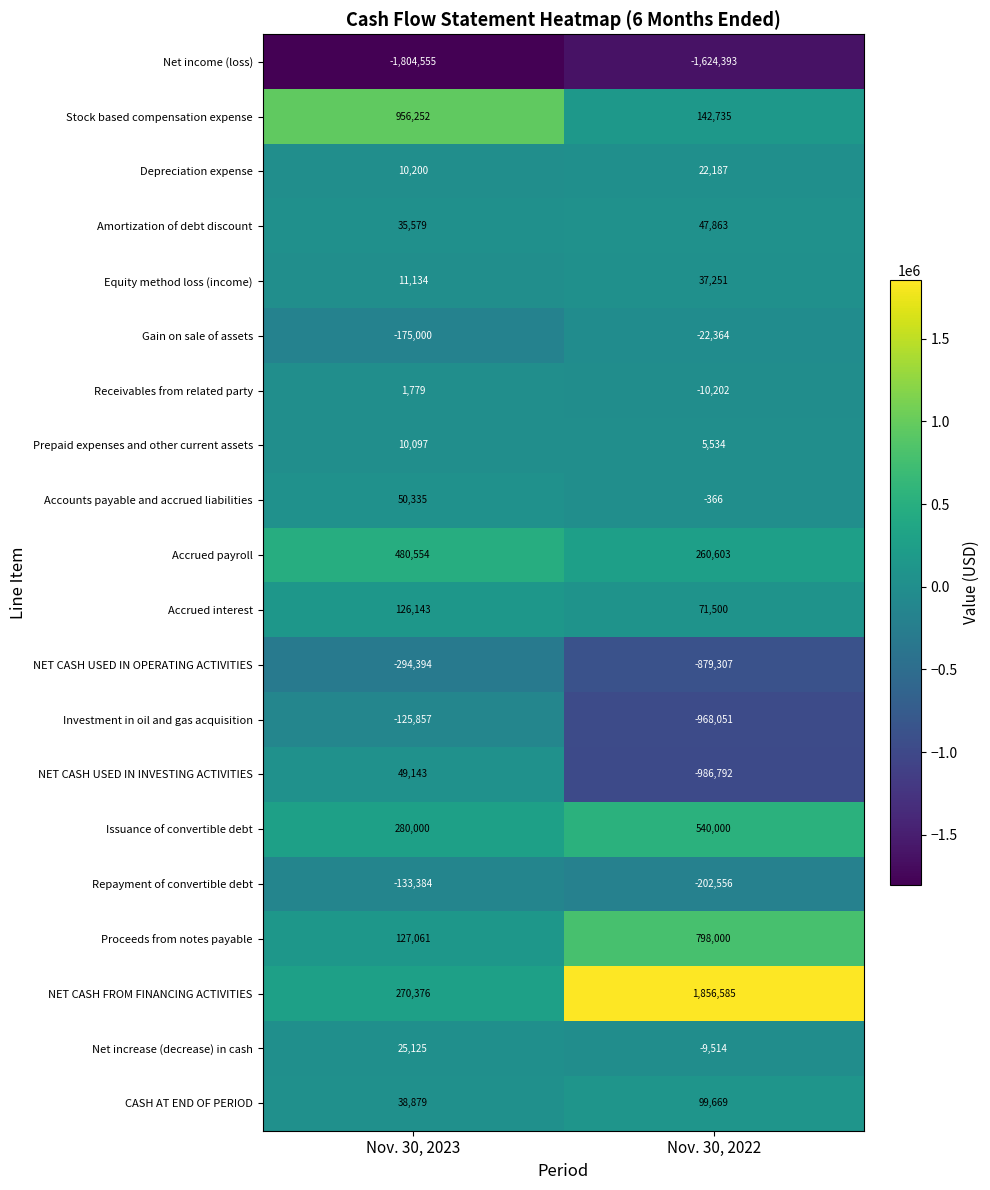

Which series has the largest total across all categories?

NET CASH FROM FINANCING ACTIVITIES